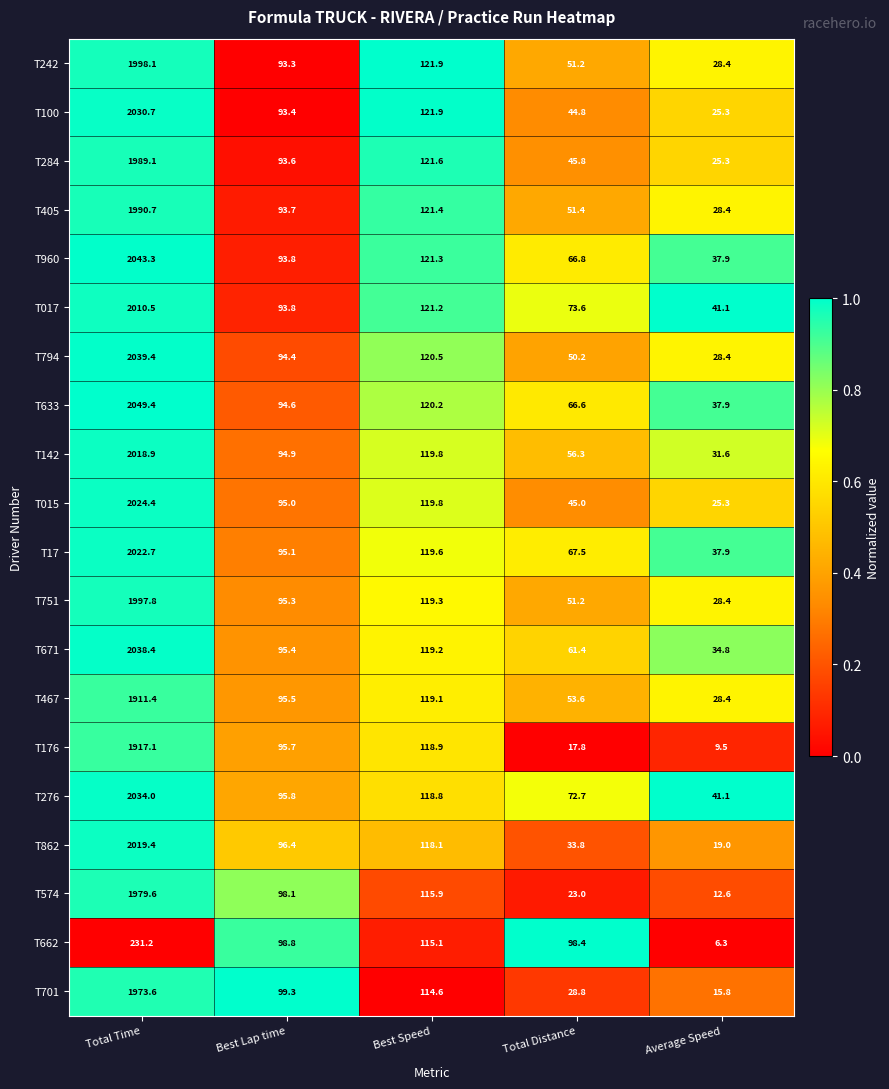

List the series in order of their peak value, lowest first.

T662, T467, T176, T701, T574, T284, T405, T751, T242, T017, T142, T862, T17, T015, T100, T276, T671, T794, T960, T633